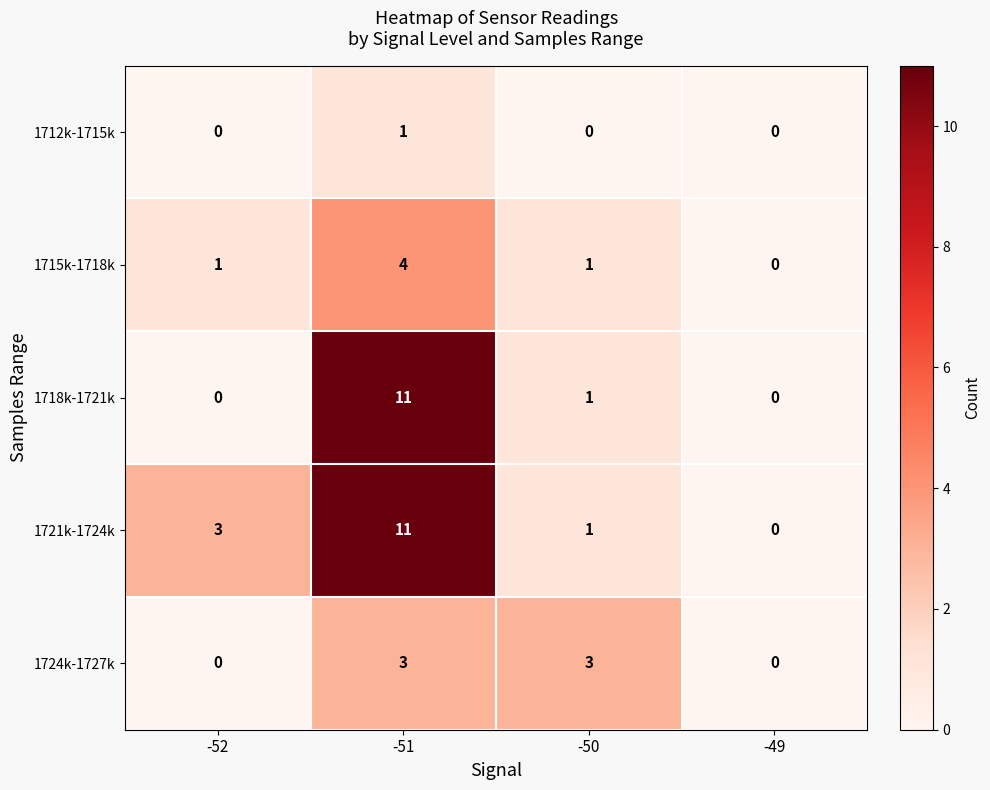

Which series has the largest total across all categories?

1721k-1724k